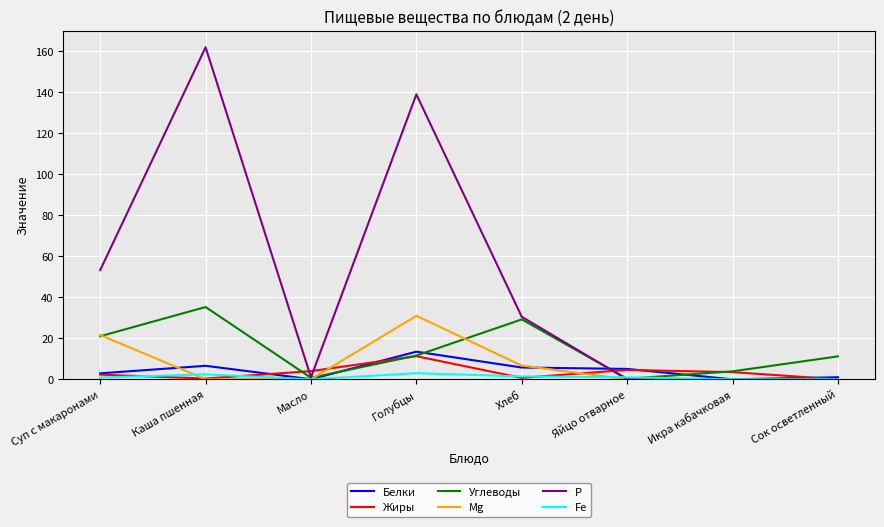

What is the difference between the maximum and minimum values in the Углеводы series?

35.0